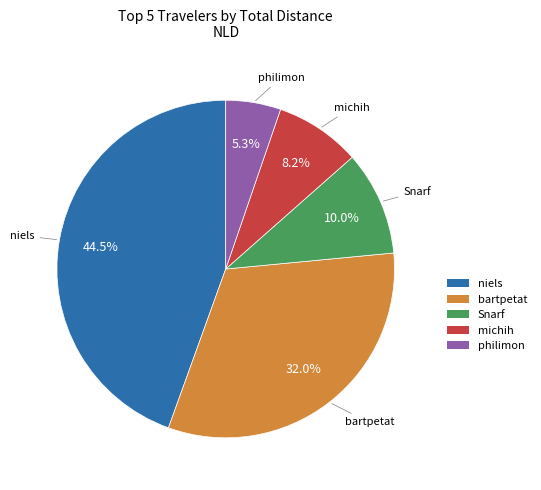

What is the smallest slice in the pie chart?

philimon